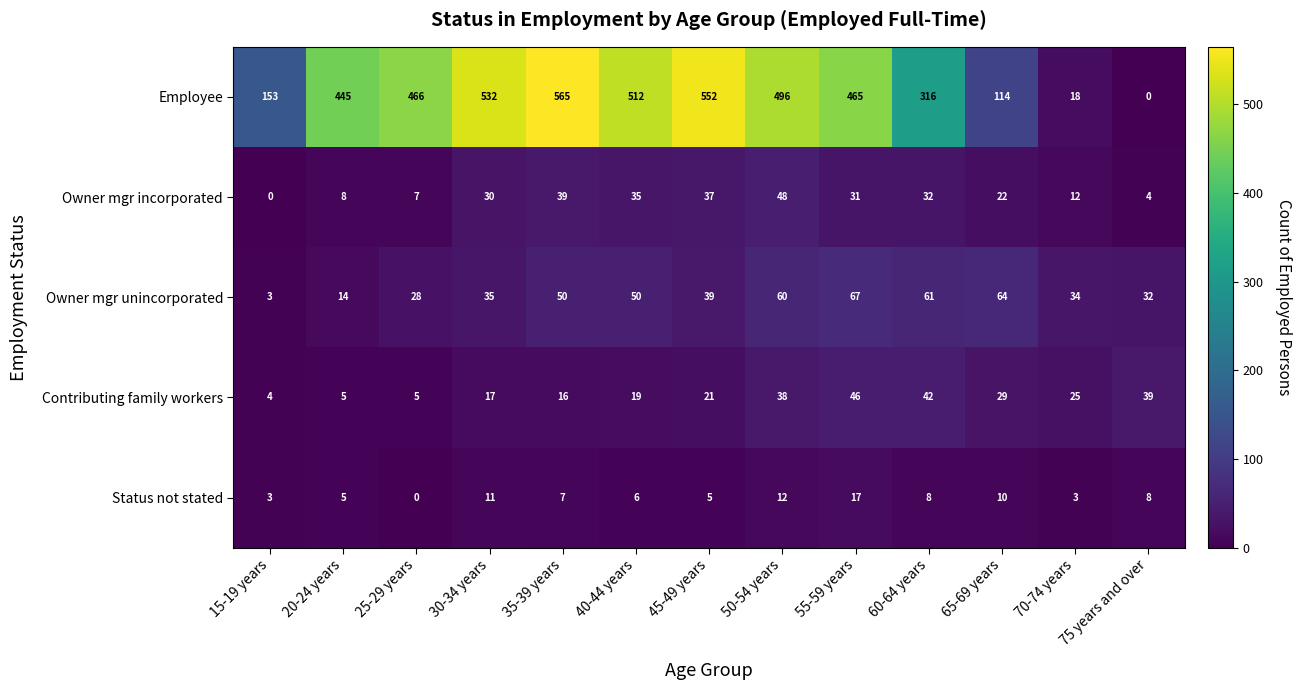

How many categories are shown in the chart?

13